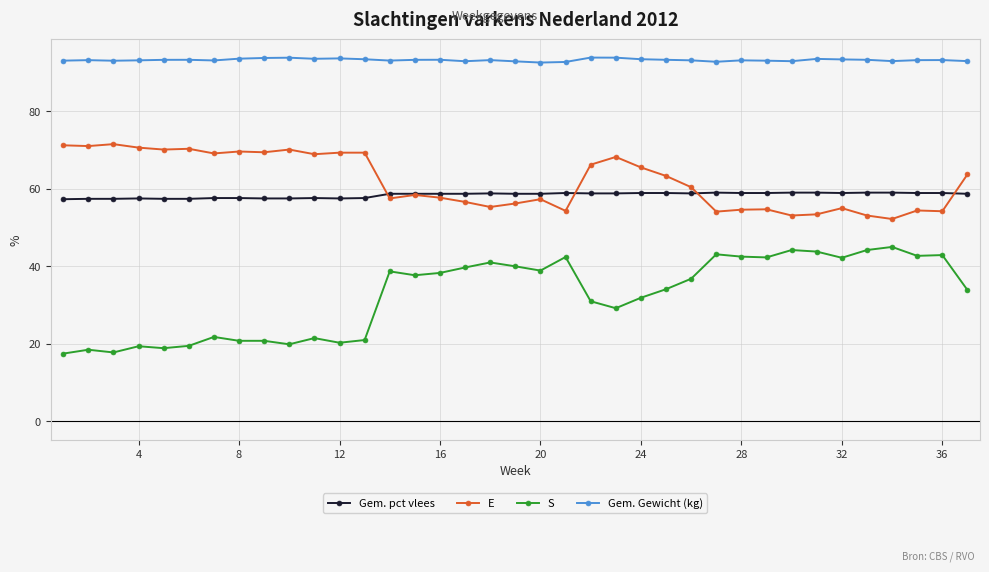

Which series has the largest range (max minus min)?

S